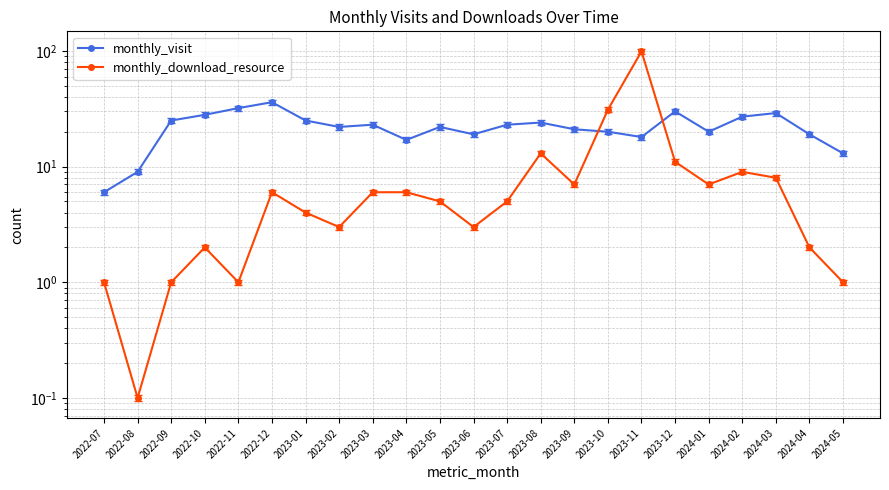

What is the average value of the monthly_visit series?

22.1